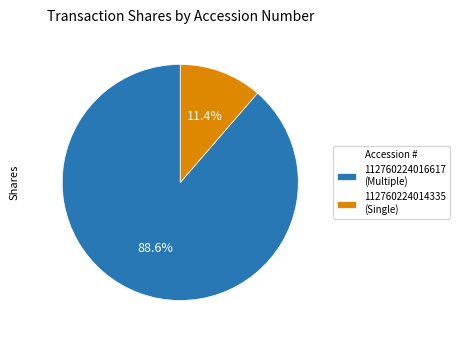

The 112760224014335 slice represents 1% of the pie. True or false?

False